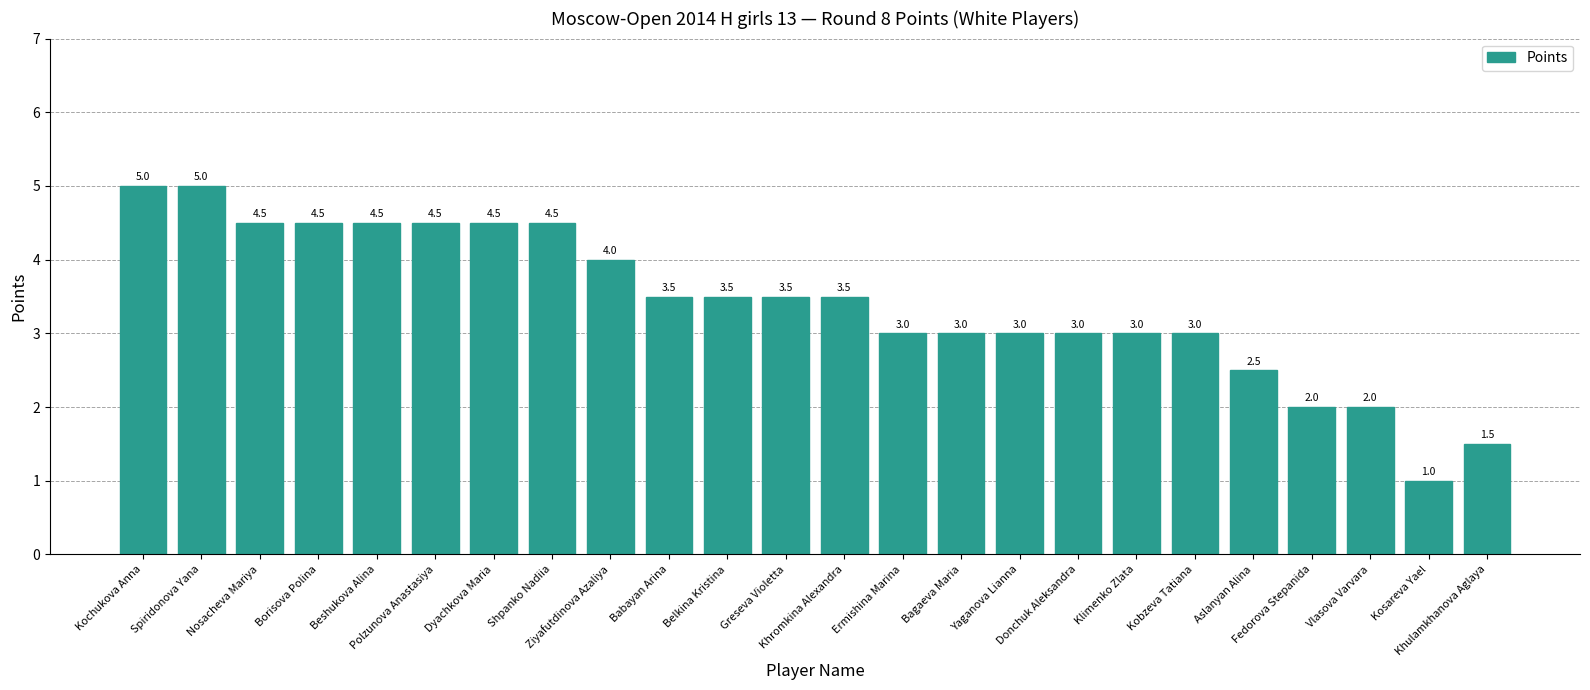

How many distinct data groups are displayed?

1